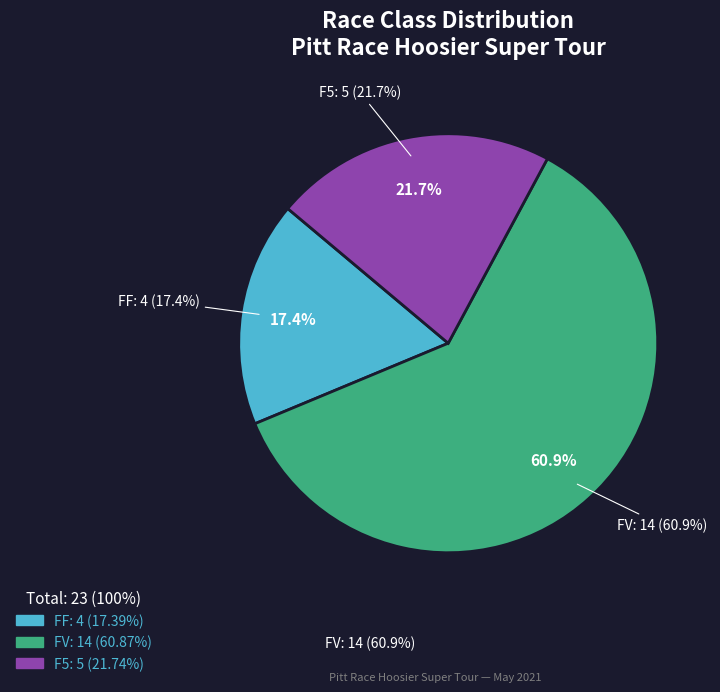

Approximately how many times larger is the value at F5 compared to FV?

0.4